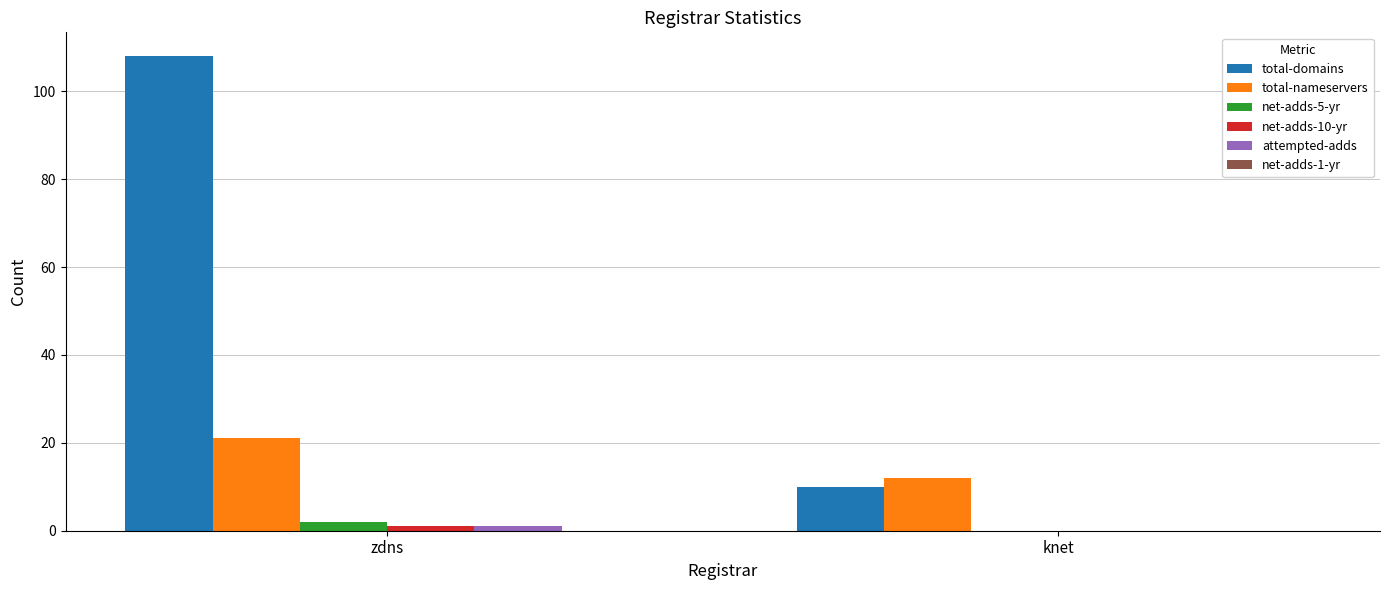

The total-domains series shows 3 at knet. True or false?

False